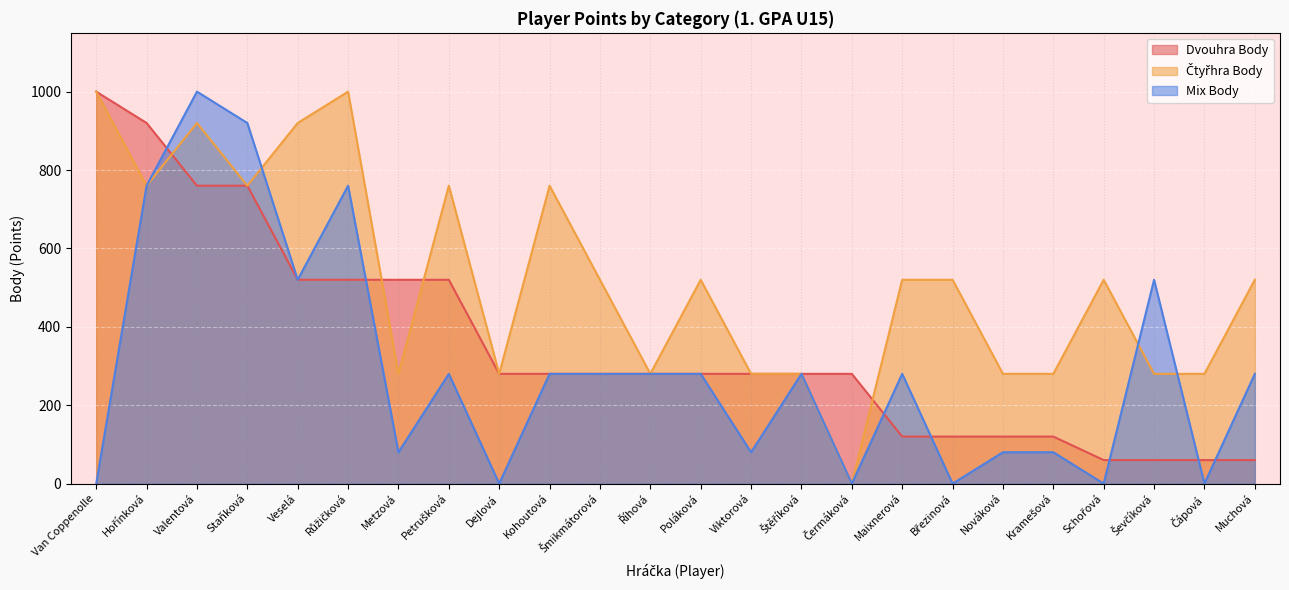

Reading left to right, transcribe all the data shown in this chart.

Dvouhra Body: Van Coppenolle=1000	Hořínková=920	Valentová=760	Staňková=760	Veselá=520	Růžičková=520	Metzová=520	Petrušková=520	Dejlová=280	Kohoutová=280	Šmikmátorová=280	Říhová=280	Poláková=280	Viktorová=280	Štěříková=280	Čermáková=280	Maixnerová=120	Březinová=120	Nováková=120	Kramešová=120	Schořová=60	Ševčíková=60	Čápová=60	Muchová=60
Čtyřhra Body: Van Coppenolle=1000	Hořínková=760	Valentová=920	Staňková=760	Veselá=920	Růžičková=1000	Metzová=280	Petrušková=760	Dejlová=280	Kohoutová=760	Šmikmátorová=520	Říhová=280	Poláková=520	Viktorová=280	Štěříková=280	Čermáková=0	Maixnerová=520	Březinová=520	Nováková=280	Kramešová=280	Schořová=520	Ševčíková=280	Čápová=280	Muchová=520
Mix Body: Van Coppenolle=0	Hořínková=760	Valentová=1000	Staňková=920	Veselá=520	Růžičková=760	Metzová=80	Petrušková=280	Dejlová=0	Kohoutová=280	Šmikmátorová=280	Říhová=280	Poláková=280	Viktorová=80	Štěříková=280	Čermáková=0	Maixnerová=280	Březinová=0	Nováková=80	Kramešová=80	Schořová=0	Ševčíková=520	Čápová=0	Muchová=280